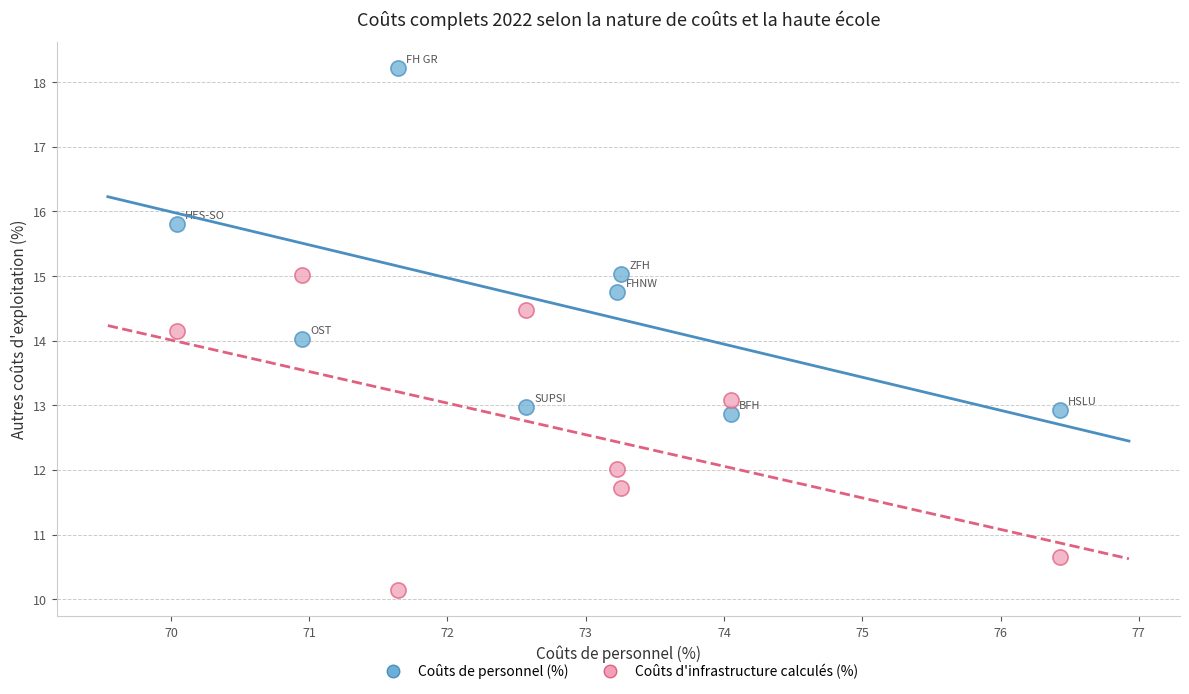

Which series contains the lowest Y value?

Coûts d'infrastructure calculés (%)